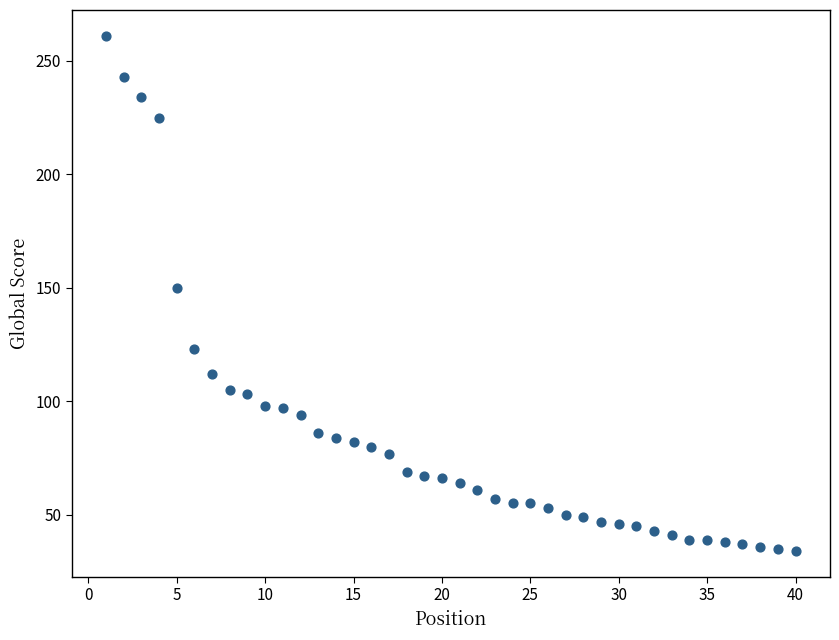

What is the range of X values (max minus min)?

39